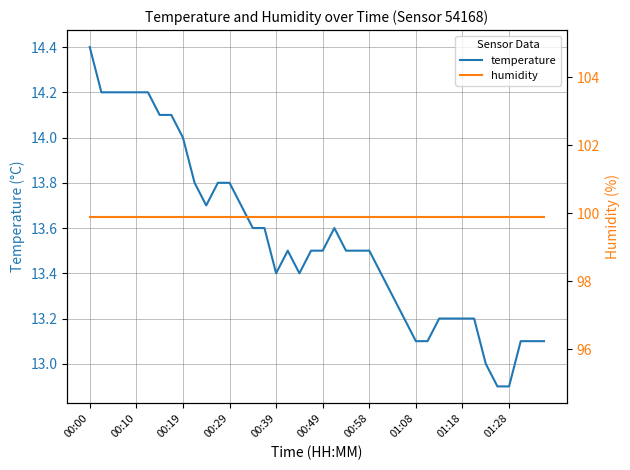

What is the average value of the temperature series?

13.6